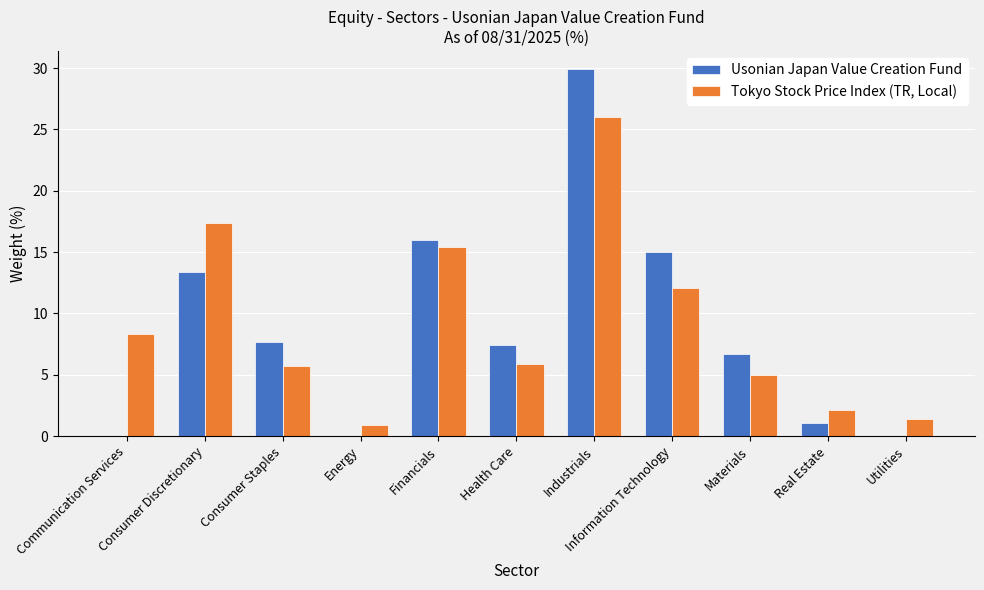

Reading left to right, transcribe all the data shown in this chart.

Usonian Japan Value Creation Fund: 0.0	13.4	7.7	0.0	16.0	7.4	29.9	15.0	6.7	1.1	0.0
Tokyo Stock Price Index (TR, Local): 8.3	17.4	5.7	0.9	15.4	5.9	26.0	12.1	5.0	2.1	1.4